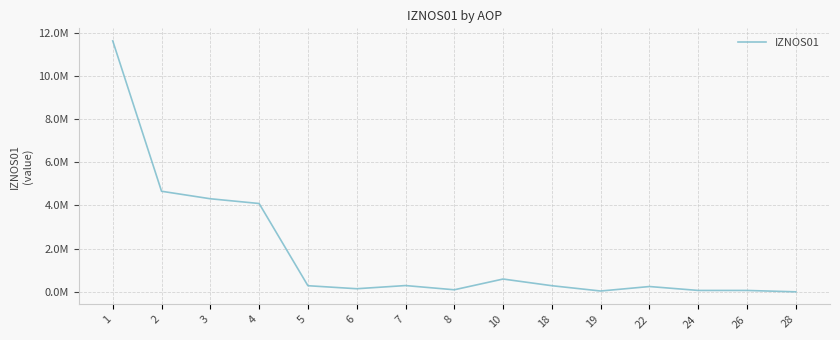

What is the average value?

1785765.7